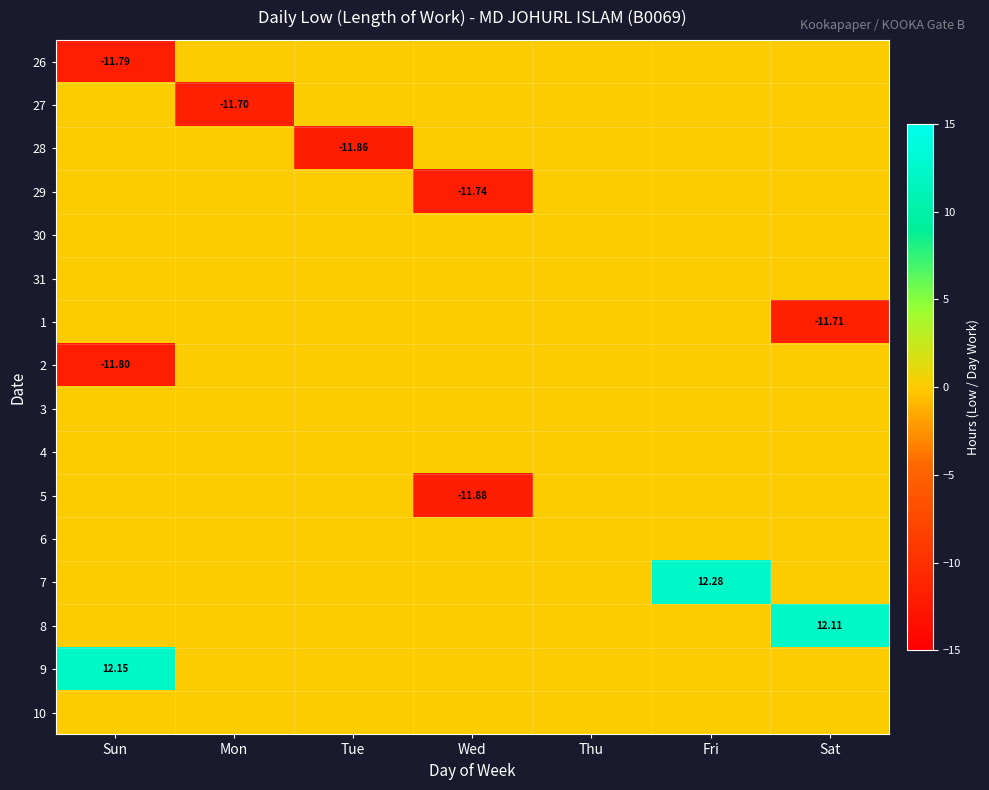

How many categories are shown in the chart?

7